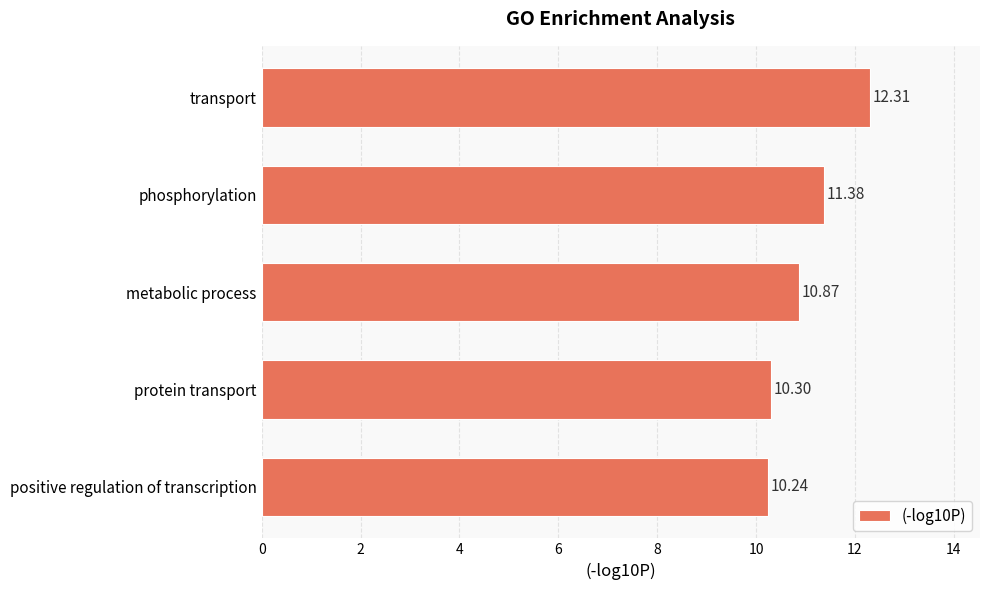

Which category has the lowest value across all series?

positive regulation of transcription